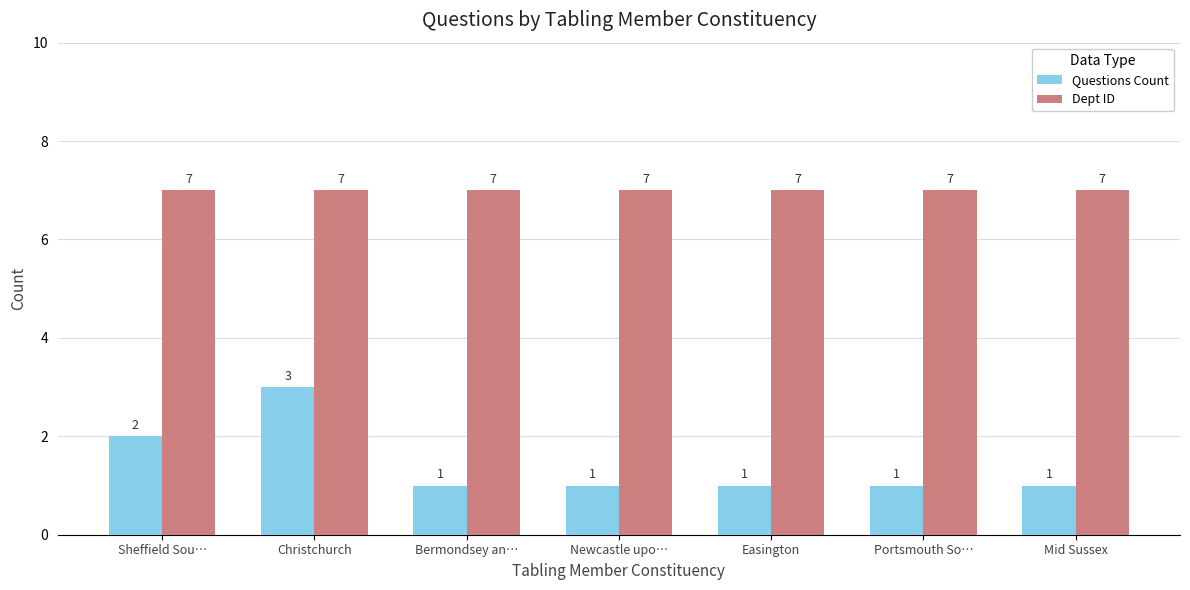

The value of Questions Count at Christchurch is 3. True or false?

True